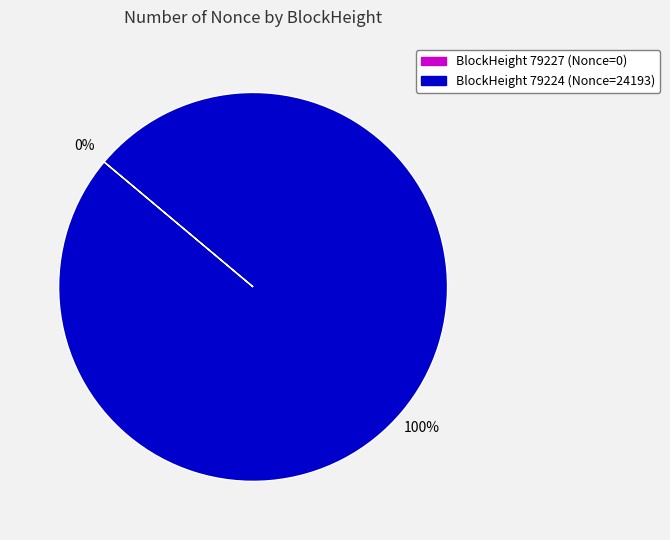

What percentage do 79224 and 79227 together represent?

100.0%